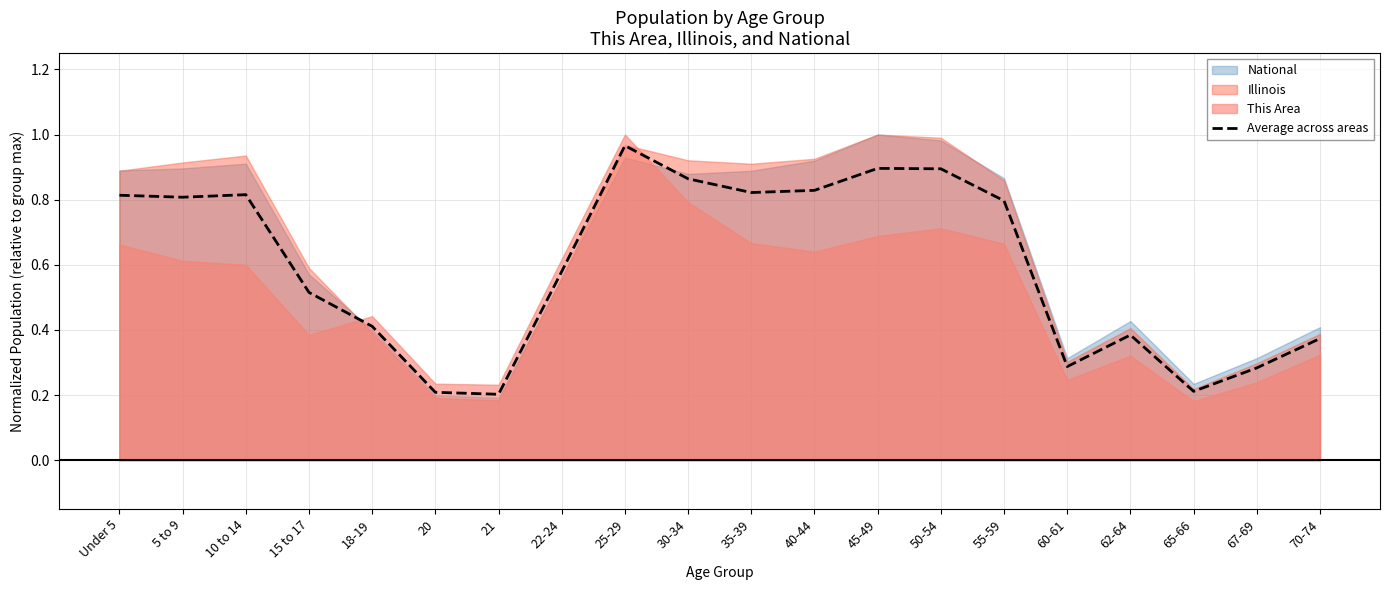

How many points are higher than both their immediate neighbors (excluding endpoints)?

4